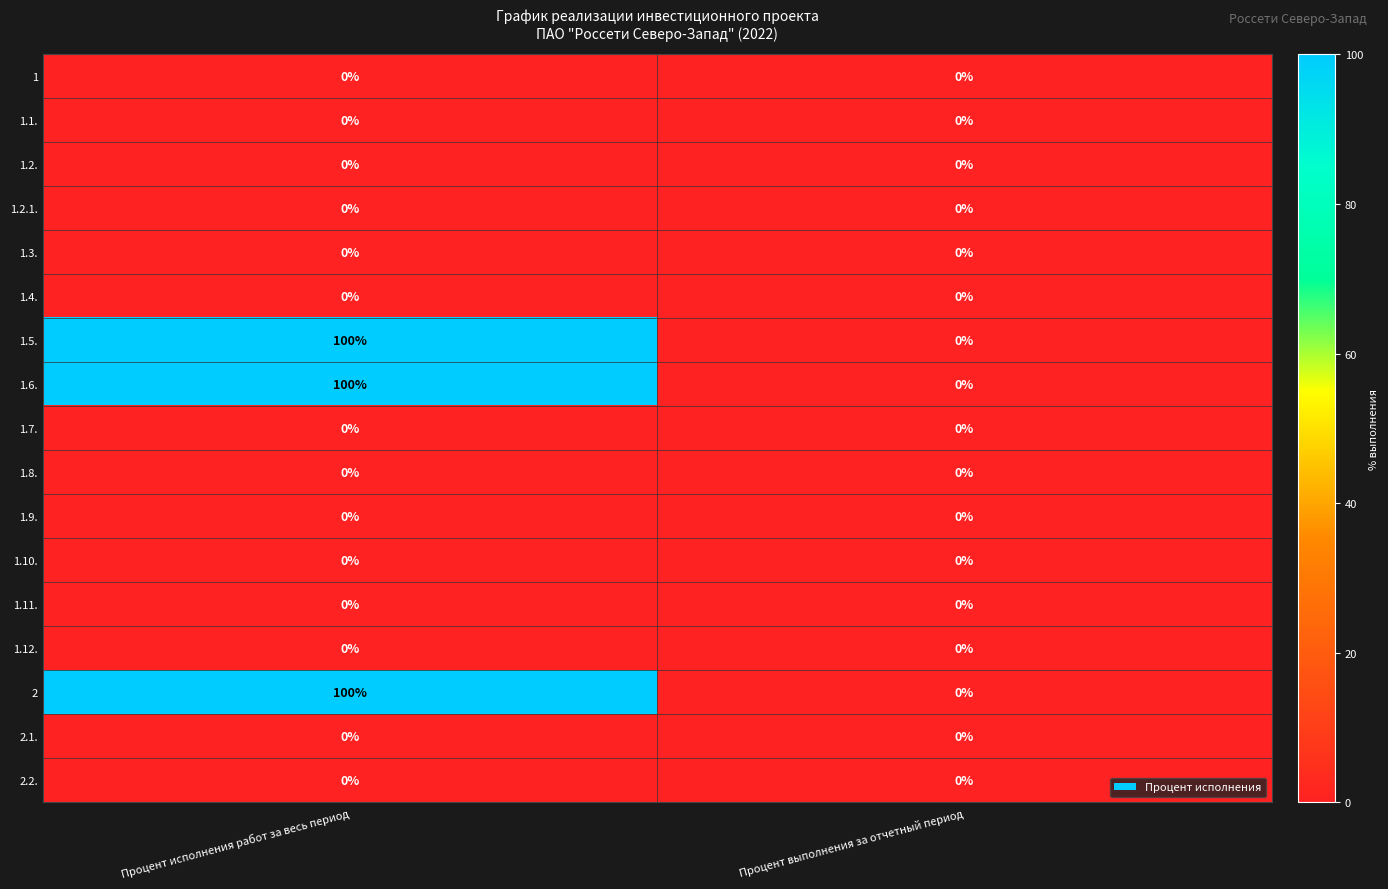

Is the value of 1.4. at Процент исполнения работ за весь период greater than the value of 1.5. at Процент исполнения работ за весь период?

No